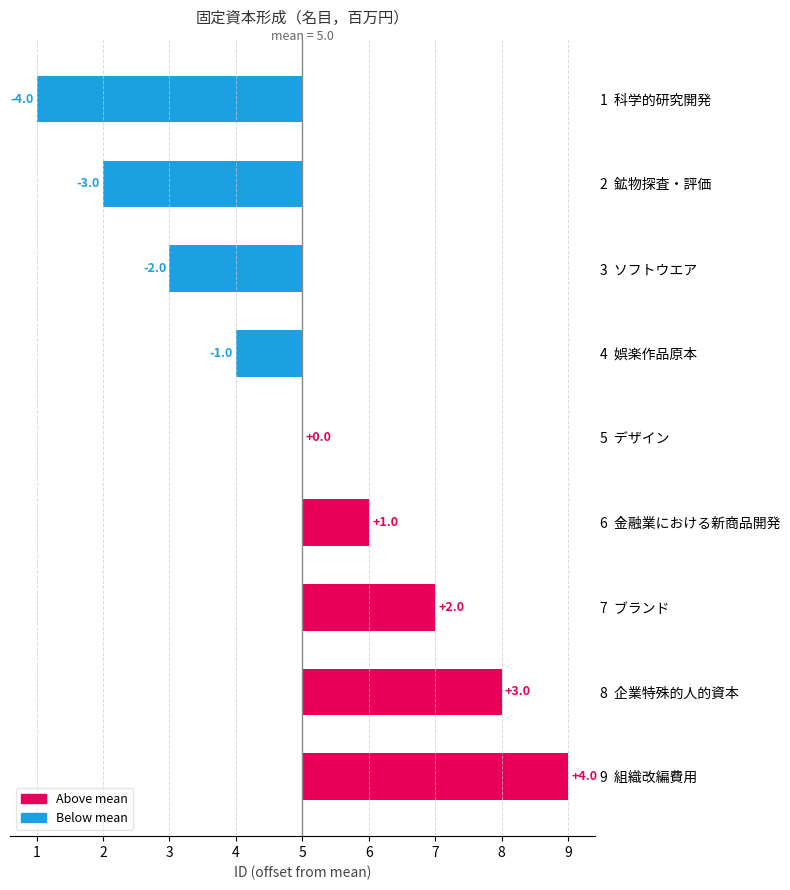

The chart shows a value of -1 at 2 鉱物探査・評価. True or false?

False